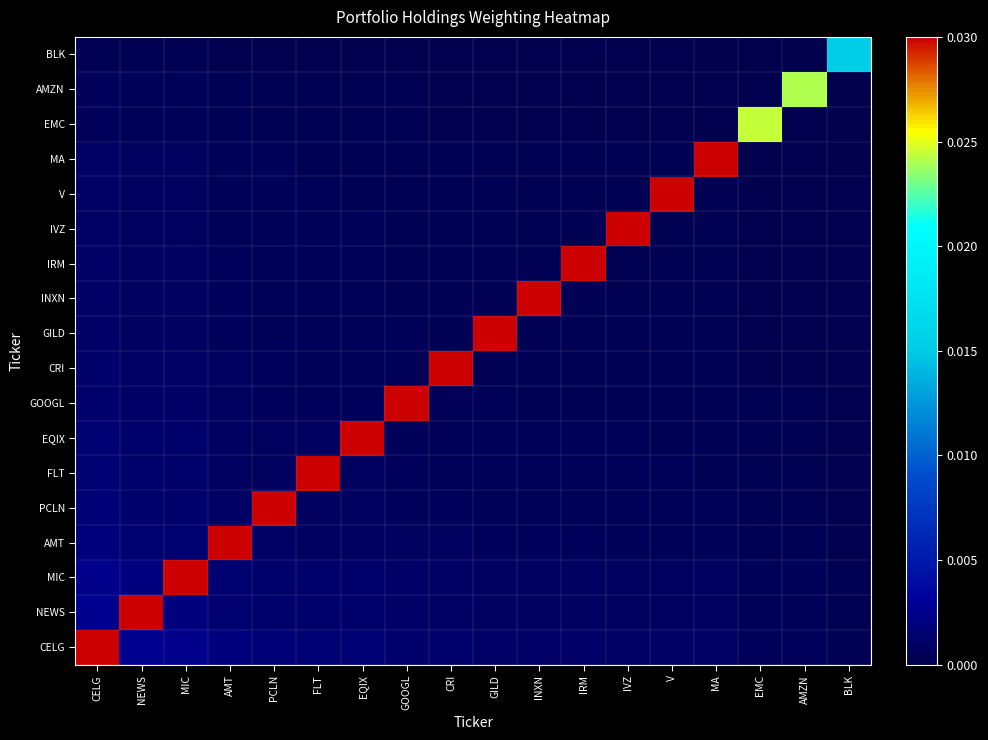

At how many categories does at least one series exceed 0?

18